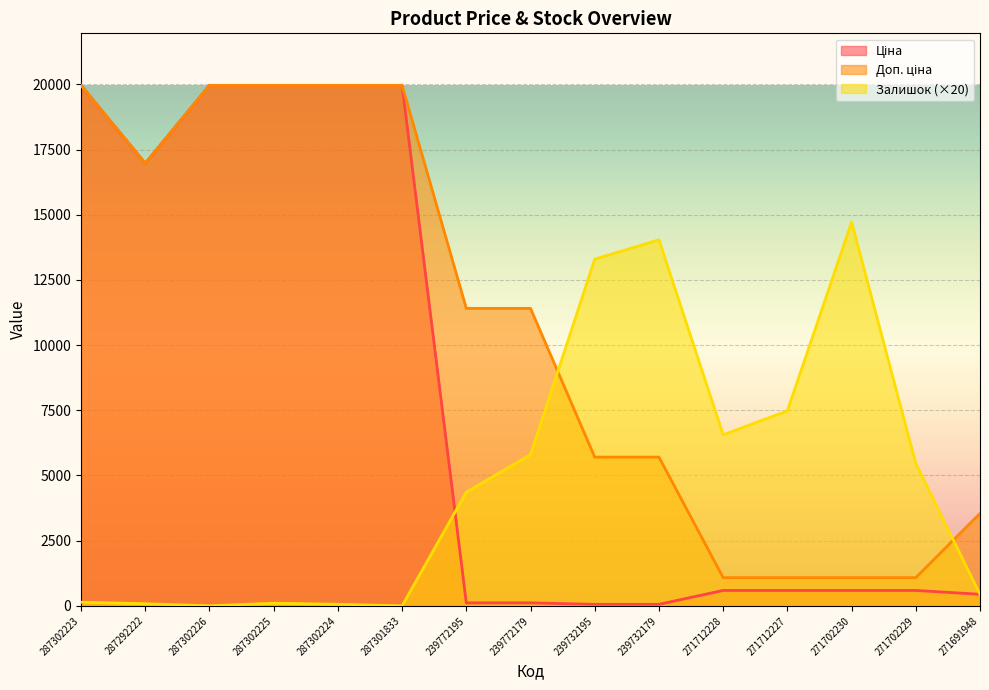

The Ціна series shows 589.9 at 271712228. True or false?

True